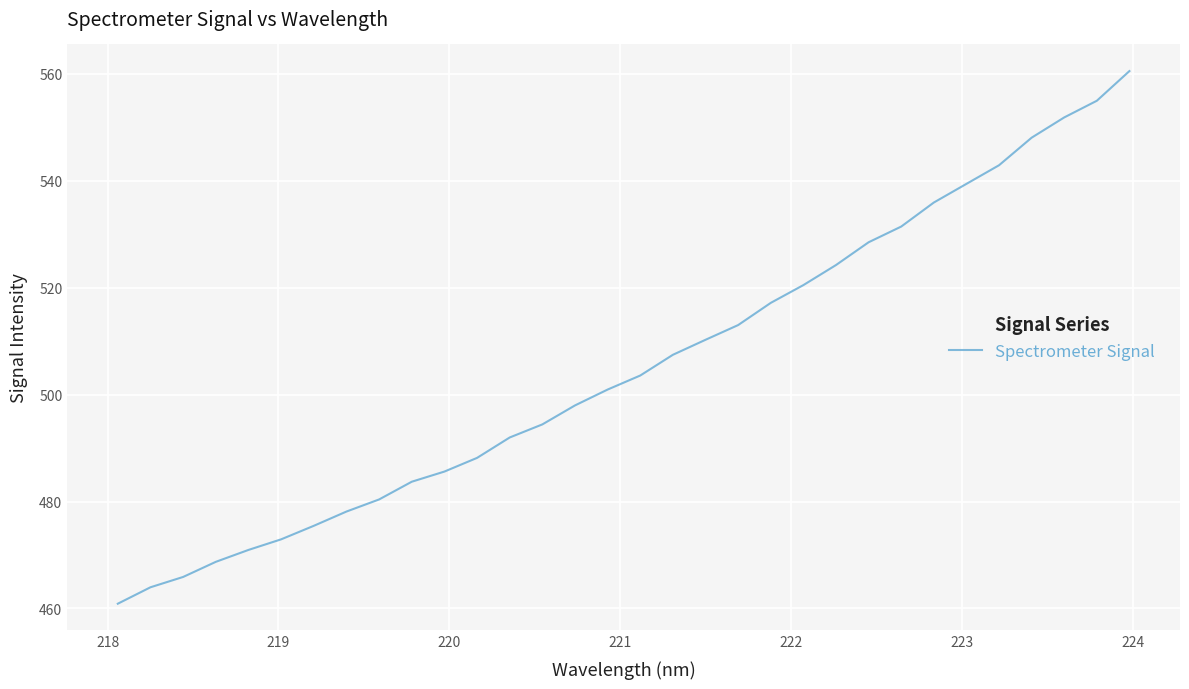

What is the smallest value displayed?

460.9